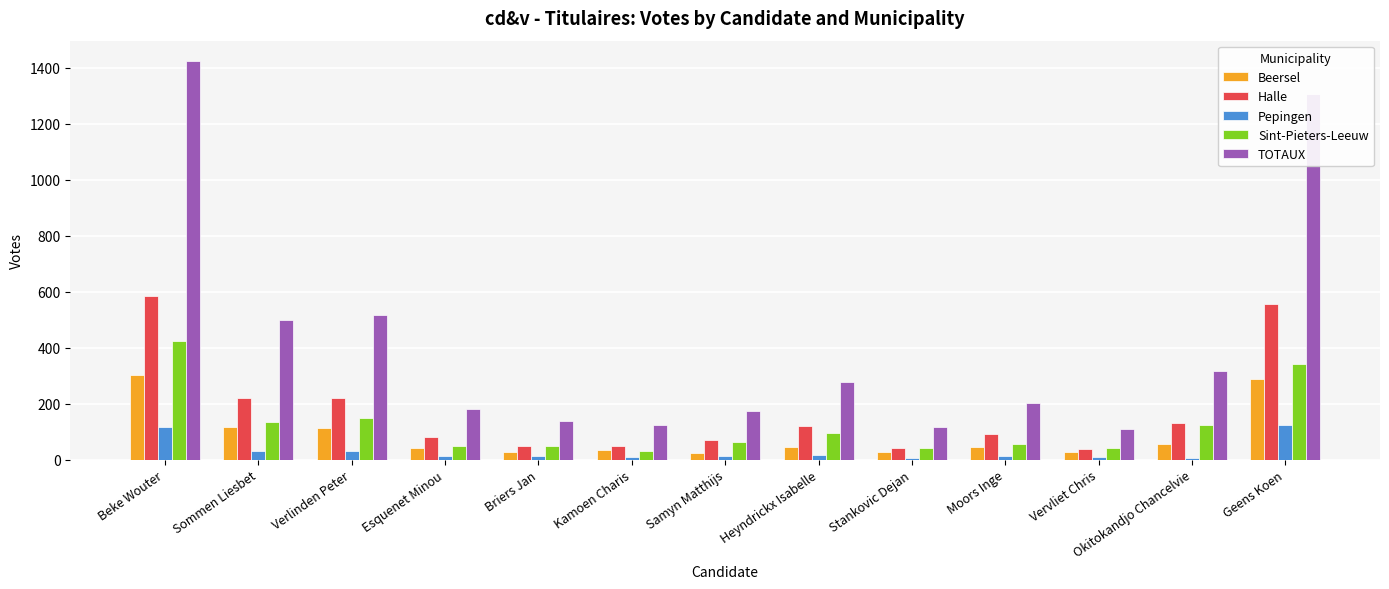

How many series are shown in this chart?

5